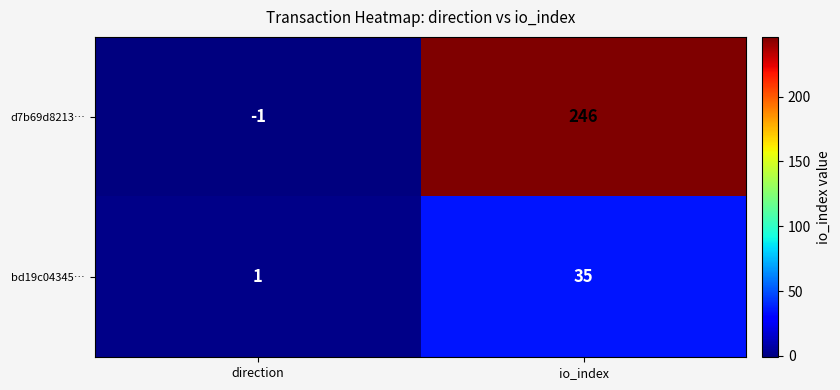

The value of d7b69d8213… at io_index is 389. True or false?

False